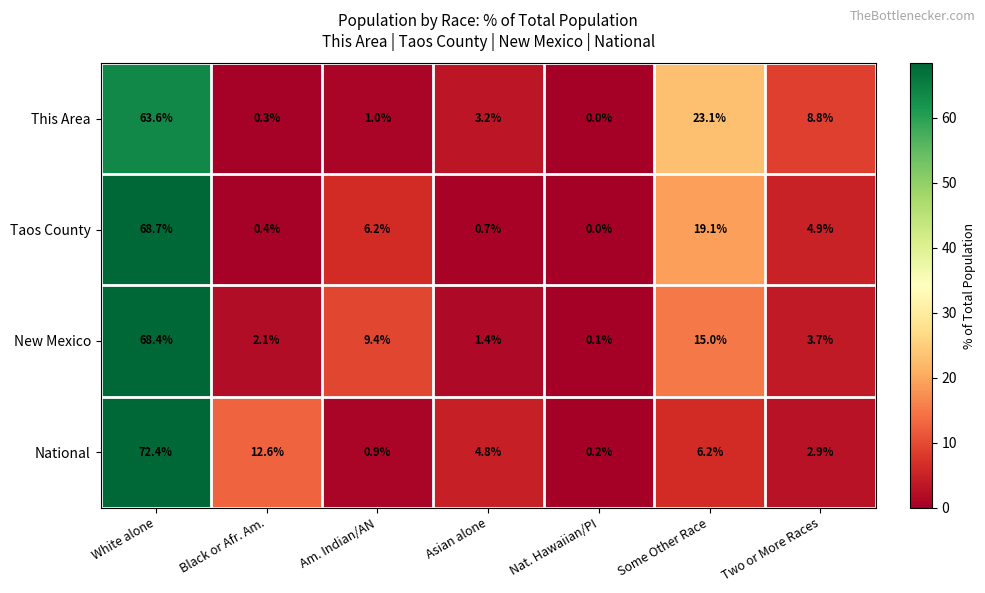

At which label does This Area first exceed 3?

White alone